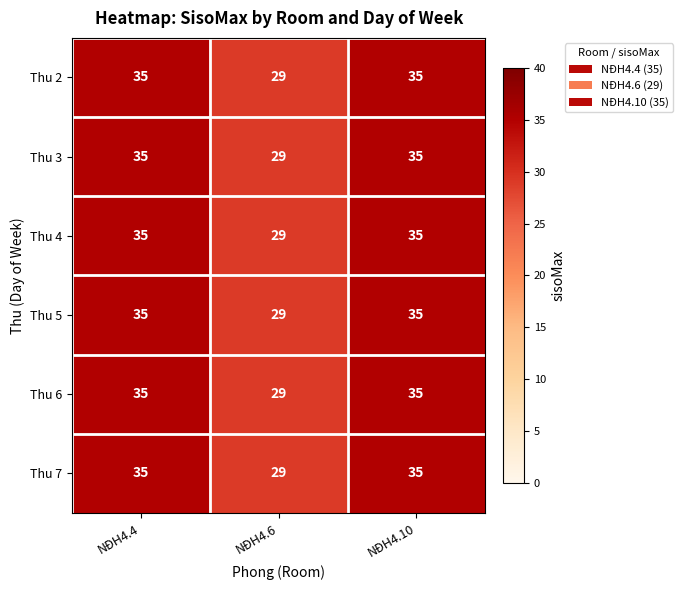

Is it true that Thu 5 equals 29 at NĐH4.6?

True